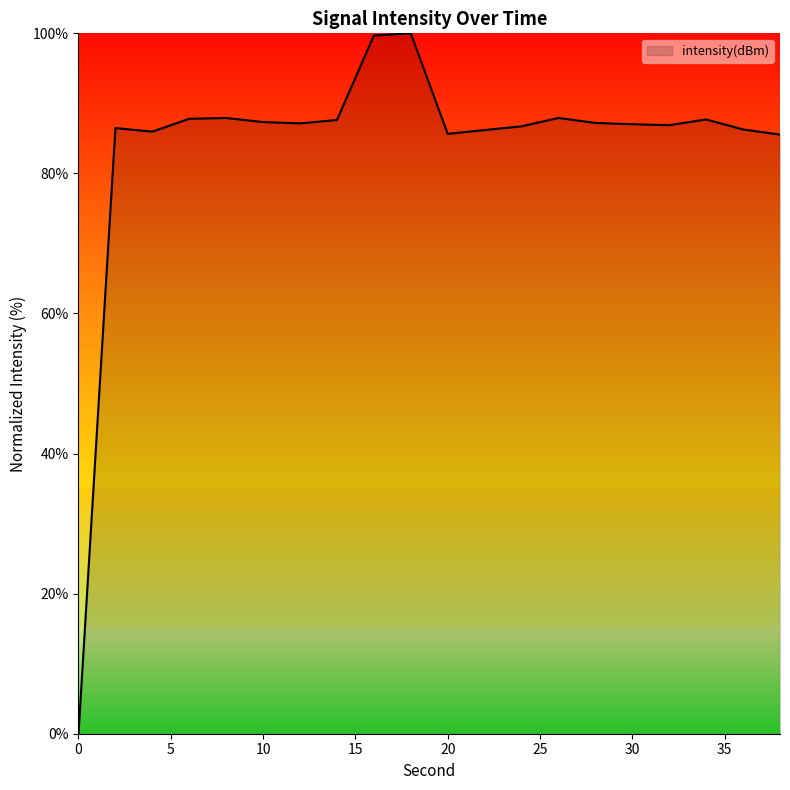

What is the difference between the second highest and minimum values?

99.7